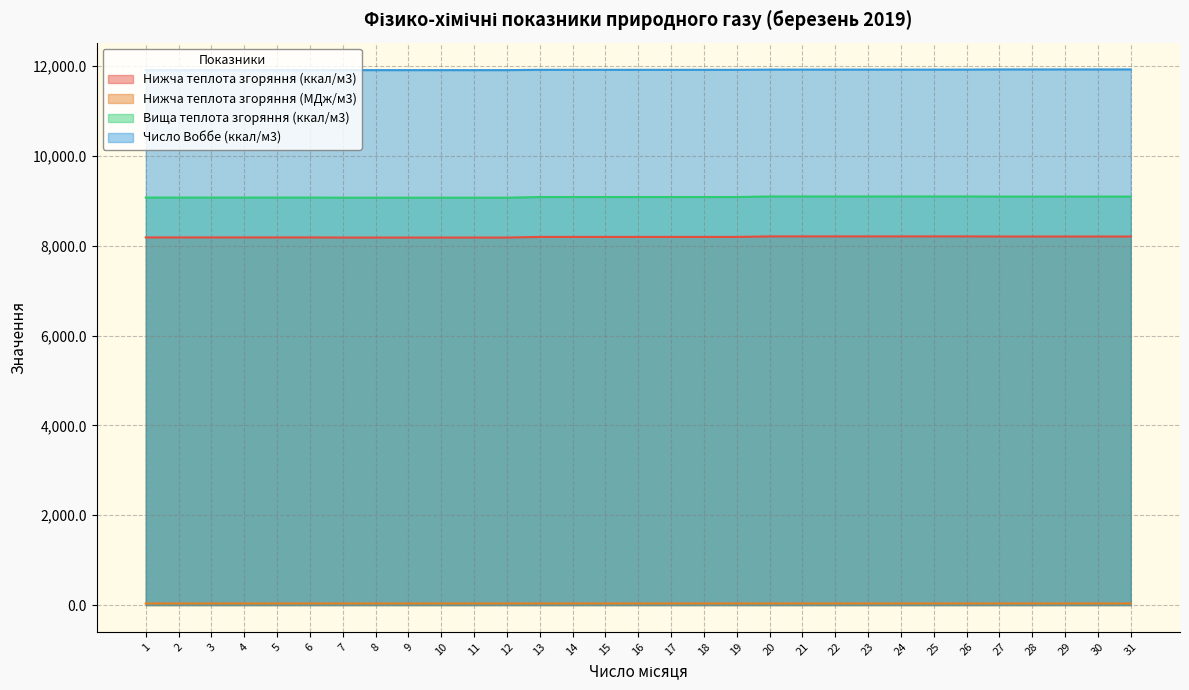

At which category is the sum across all series the highest?

20